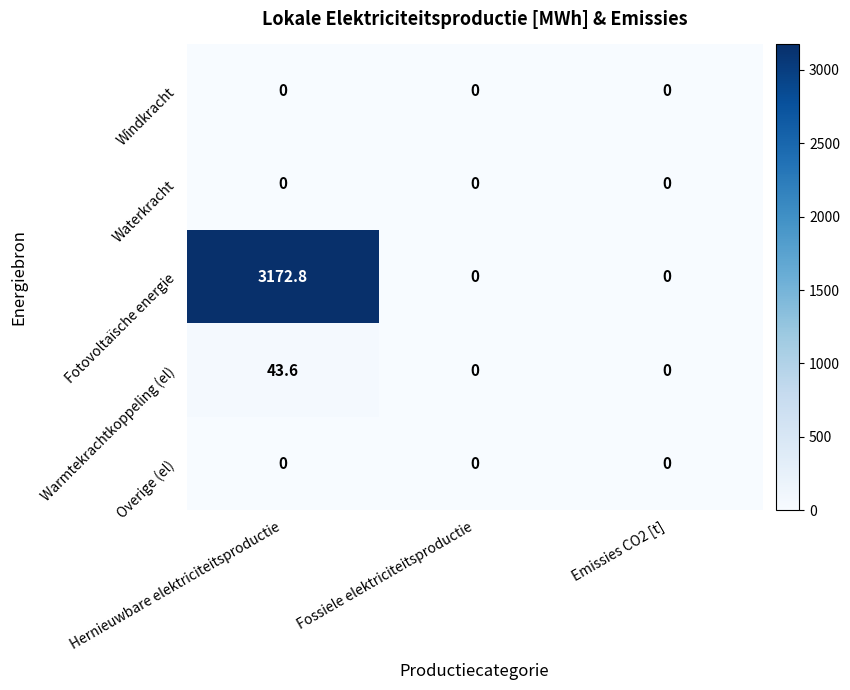

Which category has the highest value across all series?

Hernieuwbare elektriciteitsproductie